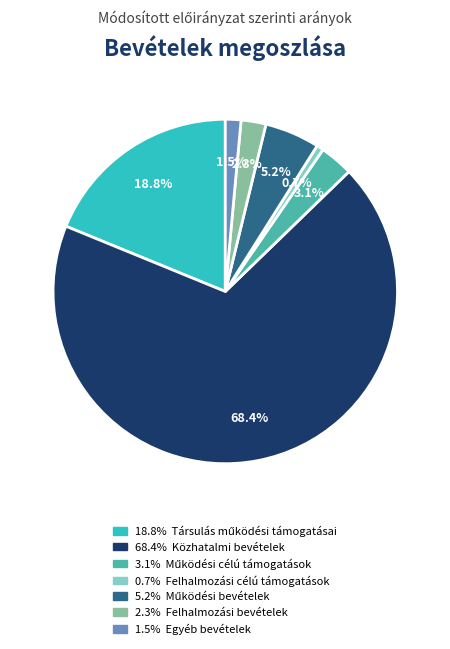

Is there a majority slice in this chart?

Yes